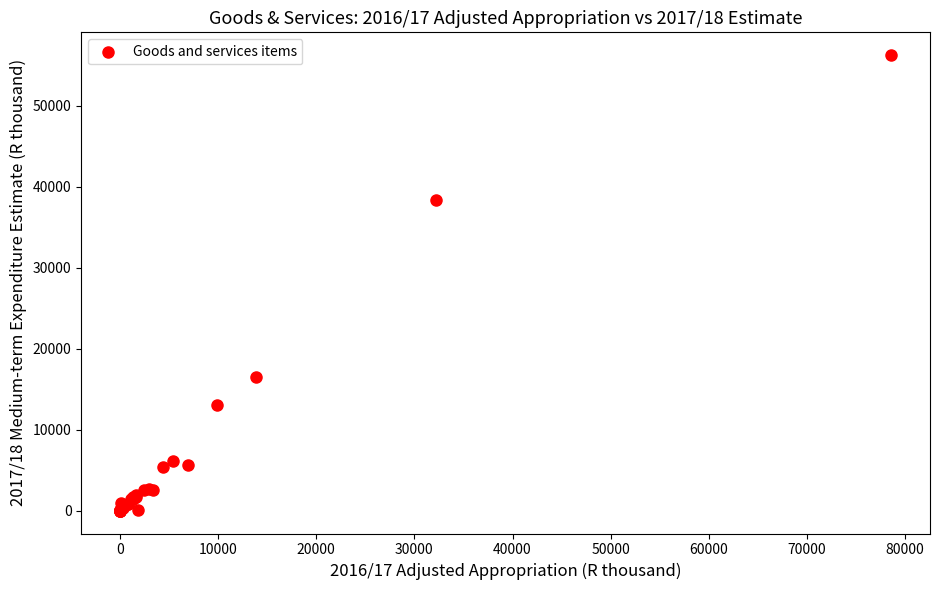

What Y value in the scatter plot is closest to 28118?

38375